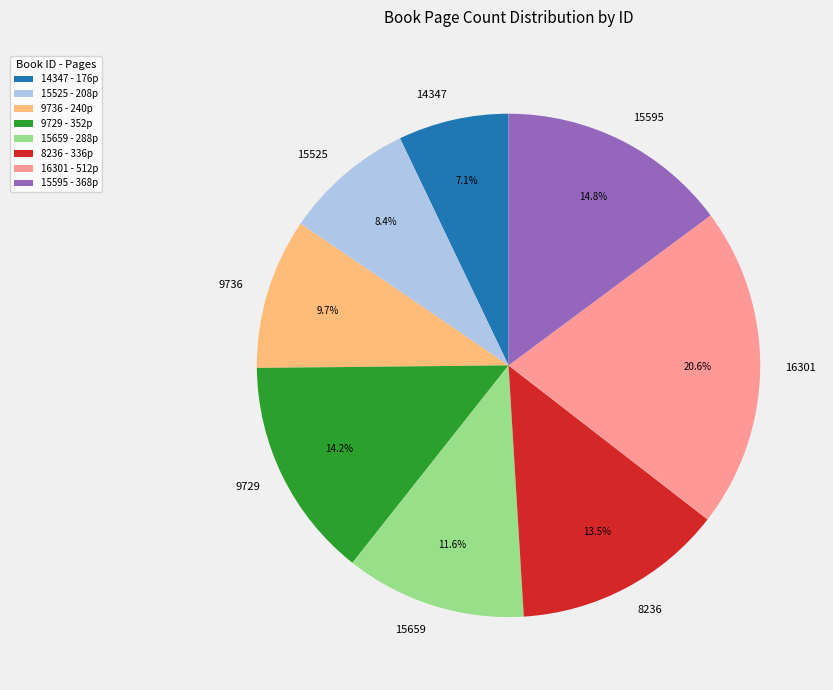

Which slice is the smallest?

14347